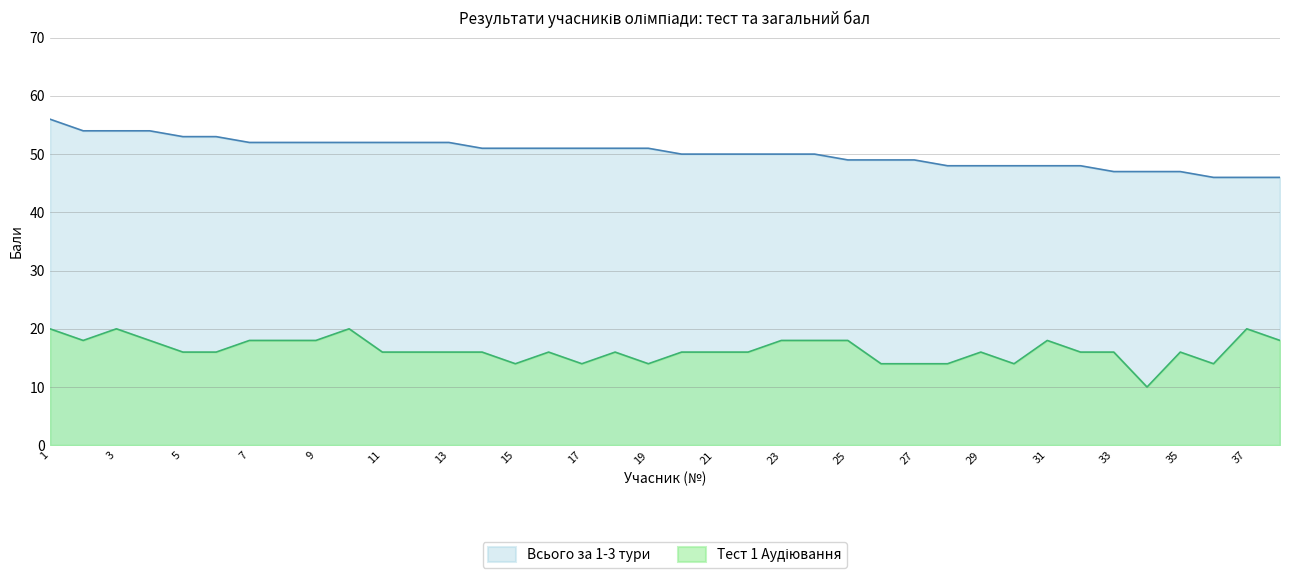

Rank the series at 34 from lowest to highest value.

Тест 1 Аудіювання, Всього за 1-3 тури